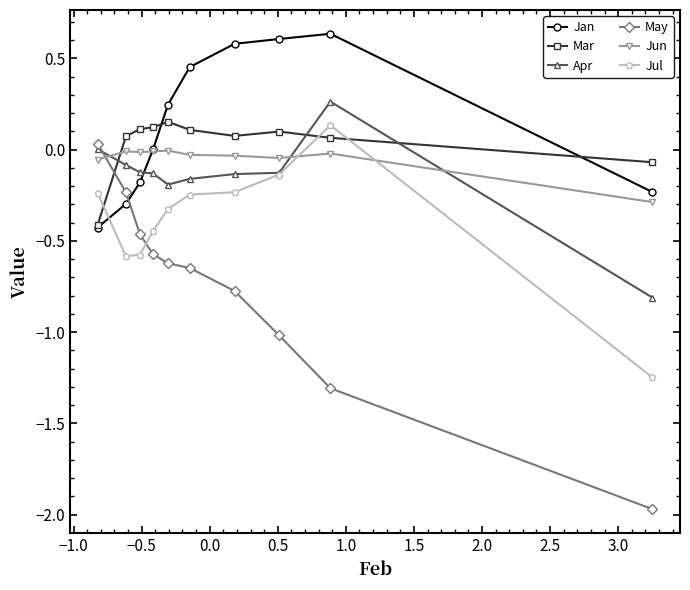

How many categories are shown in the chart?

10